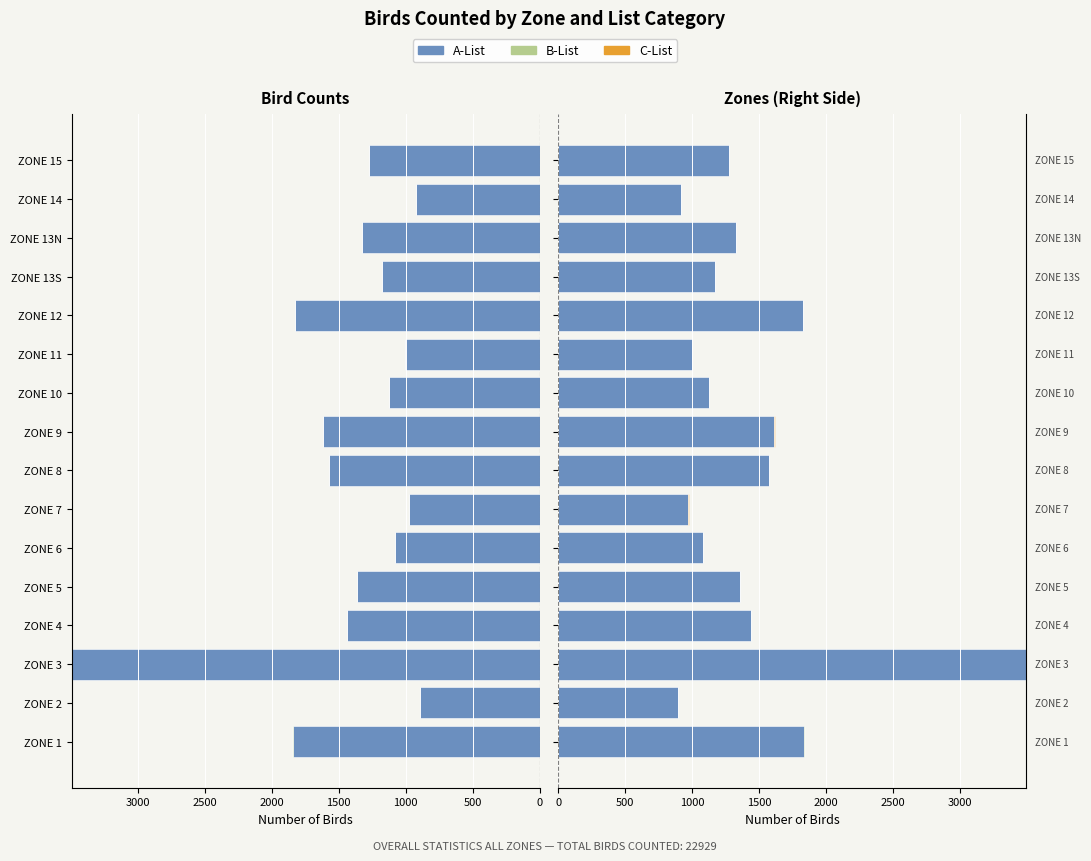

How many values in the B-List series exceed 0?

3